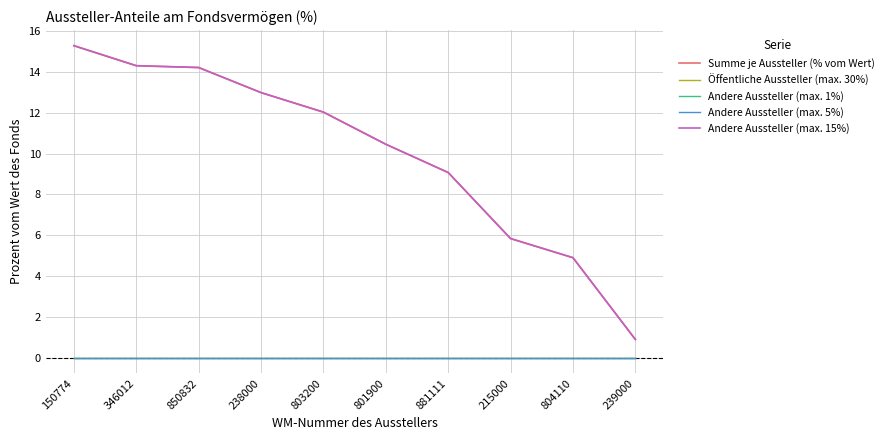

Which category has the lowest value across all series?

150774